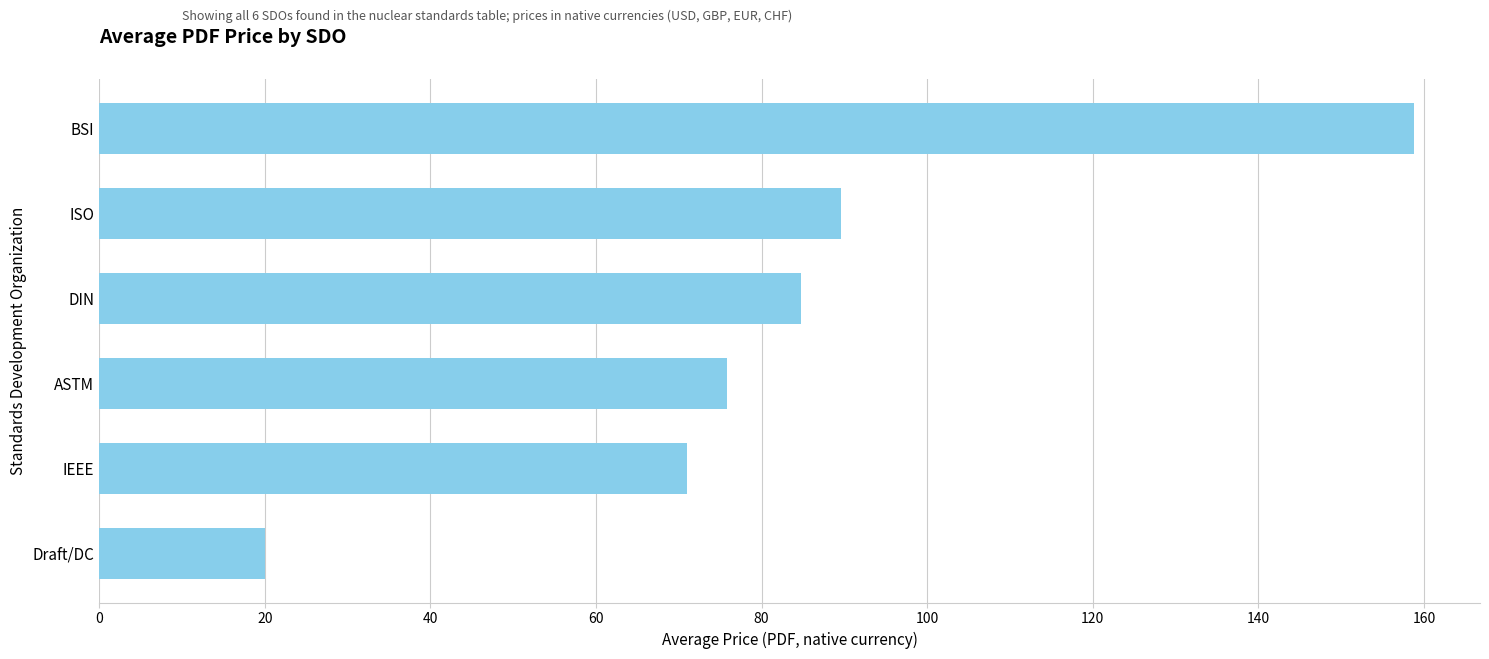

Reading bottom to top, list all the values displayed in this chart.

20.0	71.0	75.8	84.8	89.6	158.8